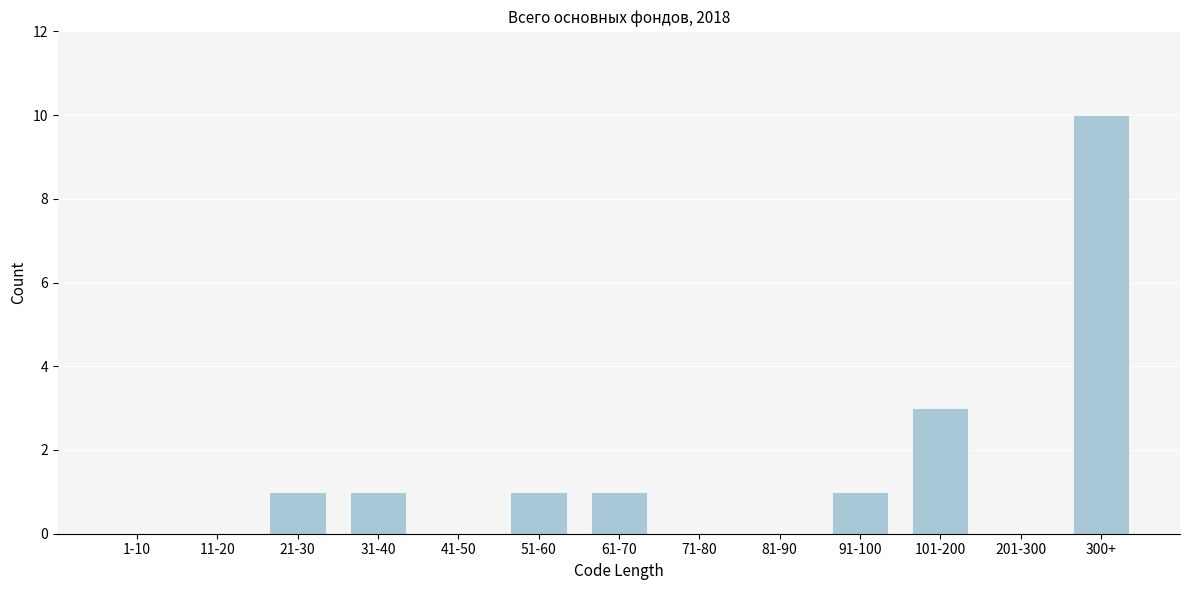

Reading right to left, extract all data points from this chart.

300+=10	201-300=0	101-200=3	91-100=1	81-90=0	71-80=0	61-70=1	51-60=1	41-50=0	31-40=1	21-30=1	11-20=0	1-10=0